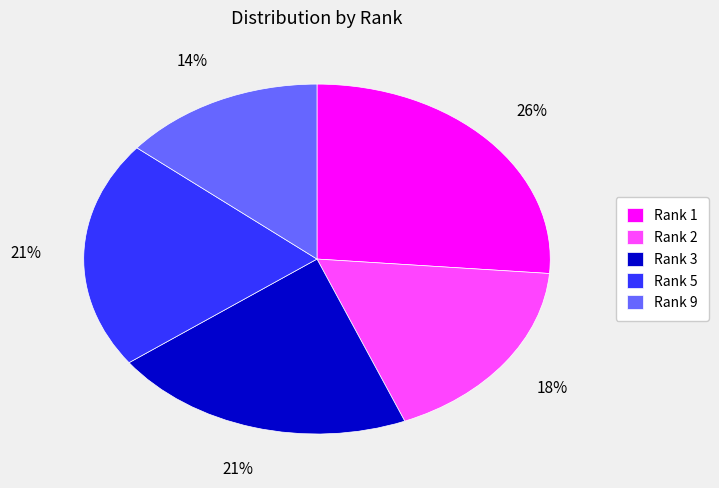

The Rank 2 slice represents 9% of the pie. True or false?

False